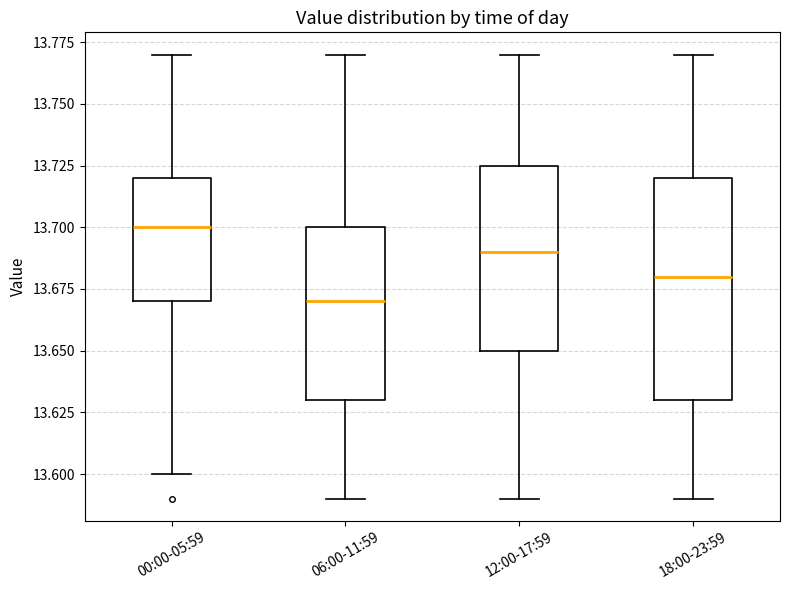

Reading left to right, read every box against the y-axis: the position of its median line, the range the box covers, and the ends of its whiskers. The values are not printed on the chart, so give them approximately, as read against the axis.

00:00-05:59: median 13.700, box 13.670 to 13.720, whiskers 13.600 to 13.770
06:00-11:59: median 13.670, box 13.630 to 13.700, whiskers 13.590 to 13.770
12:00-17:59: median 13.690, box 13.650 to 13.725, whiskers 13.590 to 13.770
18:00-23:59: median 13.680, box 13.630 to 13.720, whiskers 13.590 to 13.770